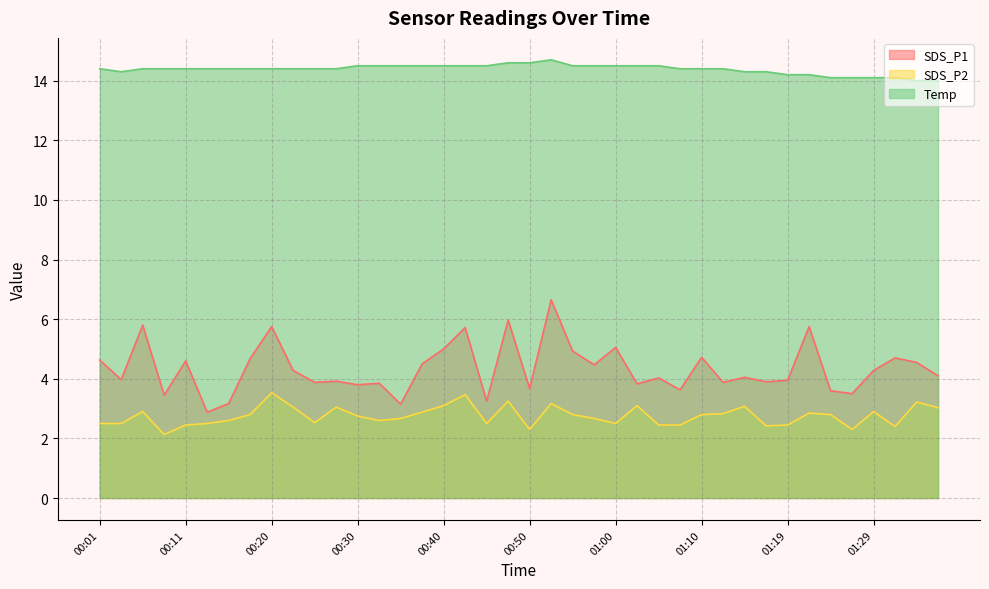

What is the approximate value of SDS_P2 at 00:55?

2.8